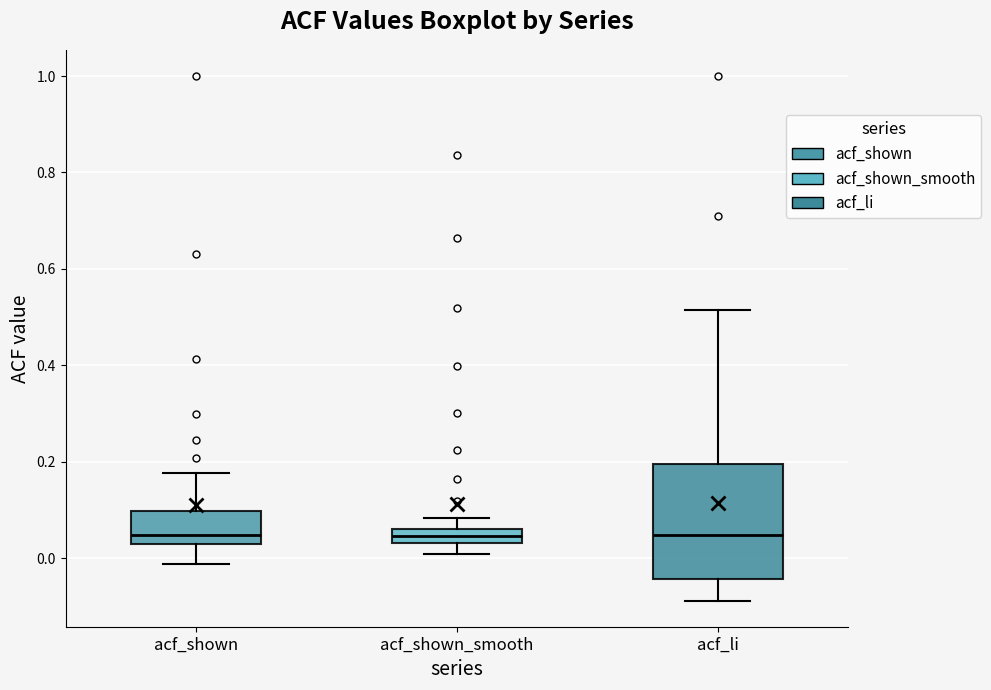

Reading left to right, read every box against the y-axis: the position of its median line, the range the box covers, and the ends of its whiskers. The values are not printed on the chart, so give them approximately, as read against the axis.

acf_shown: median 0.04, box 0.02 to 0.10, whiskers -0.02 to 0.18
acf_shown_smooth: median 0.04 (inside the box), box 0.04 to 0.06, whiskers 0.00 to 0.08
acf_li: median 0.04, box -0.04 to 0.20, whiskers -0.08 to 0.52